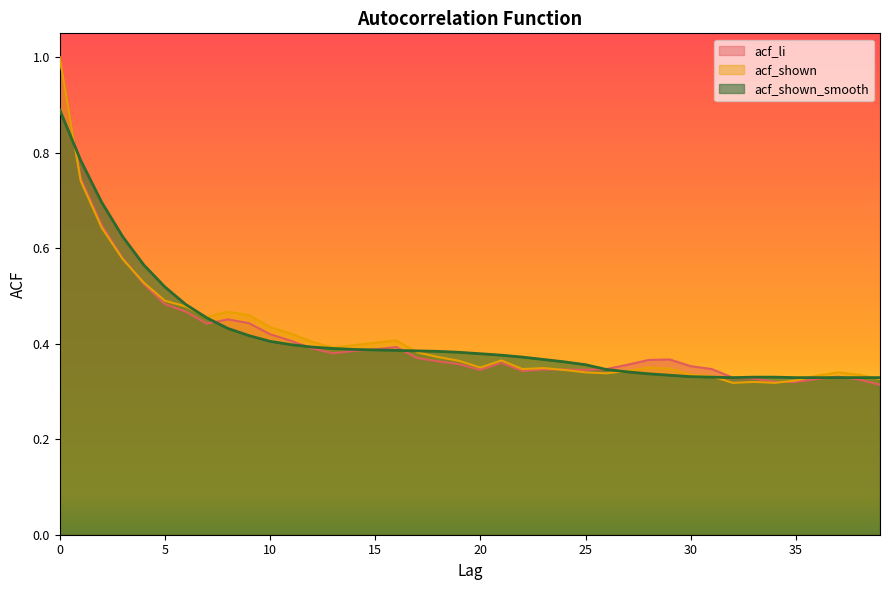

List the series in order of their peak value, highest first.

acf_li, acf_shown, acf_shown_smooth